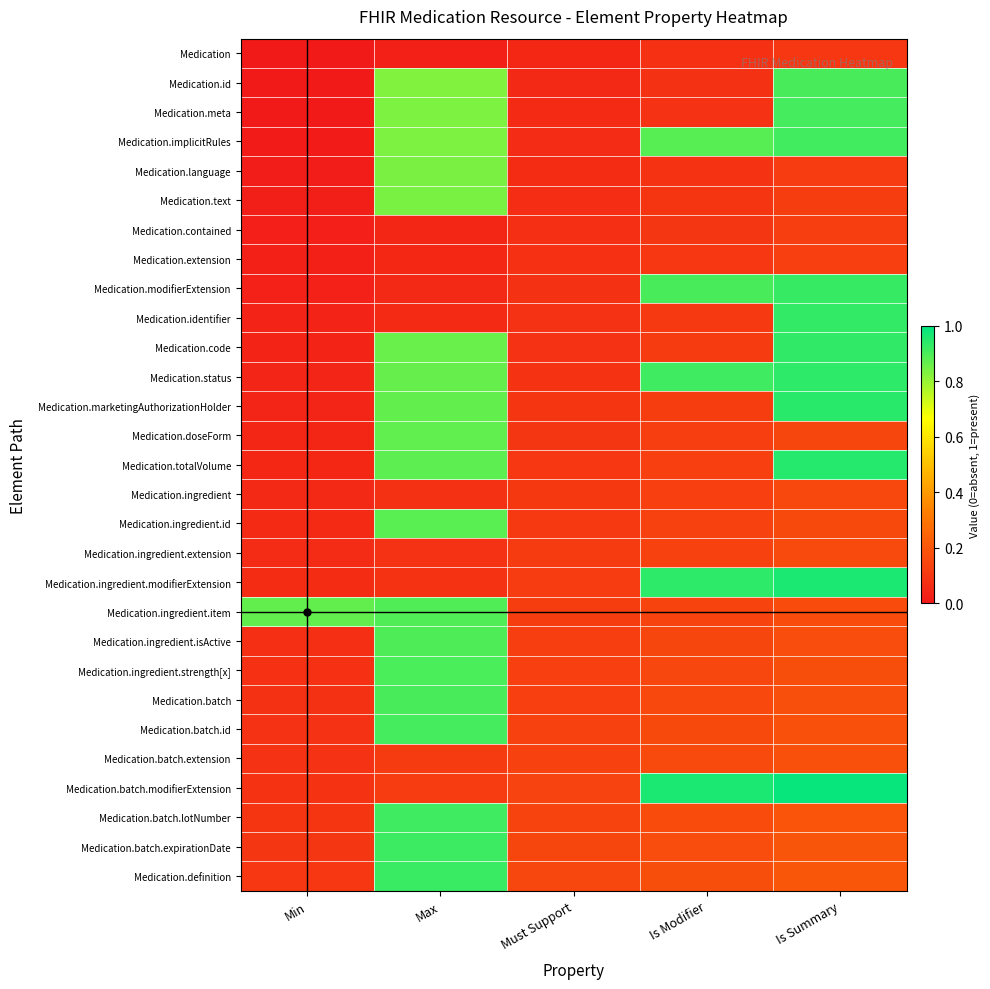

At Is Modifier, list the series in order from smallest to largest.

Medication, Medication.id, Medication.meta, Medication.language, Medication.text, Medication.contained, Medication.extension, Medication.identifier, Medication.code, Medication.marketingAuthorizationHolder, Medication.doseForm, Medication.totalVolume, Medication.ingredient, Medication.ingredient.id, Medication.ingredient.extension, Medication.ingredient.item, Medication.ingredient.isActive, Medication.ingredient.strength[x], Medication.batch, Medication.batch.id, Medication.batch.extension, Medication.batch.lotNumber, Medication.batch.expirationDate, Medication.definition, Medication.implicitRules, Medication.modifierExtension, Medication.status, Medication.ingredient.modifierExtension, Medication.batch.modifierExtension